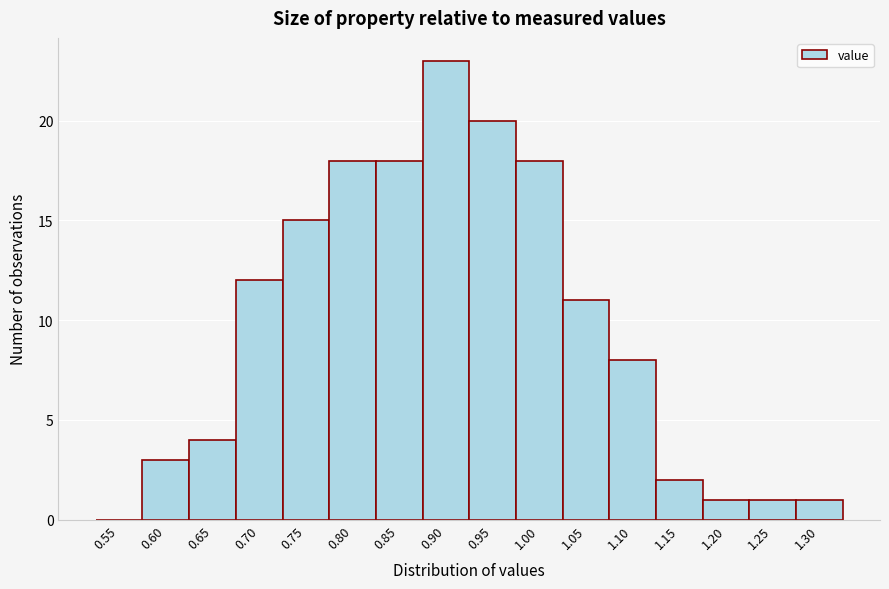

What is the maximum value shown in the chart?

23